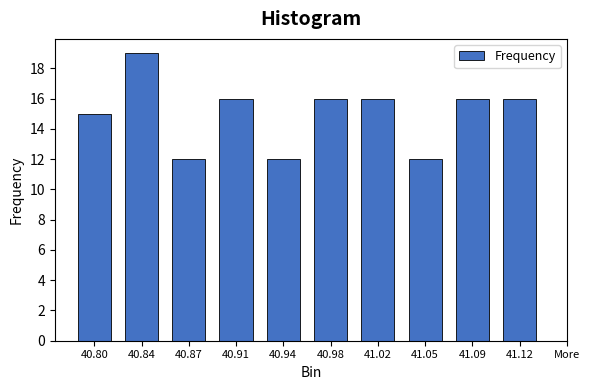

Reading left to right, transcribe all the data shown in this chart.

15	19	12	16	12	16	16	12	16	16